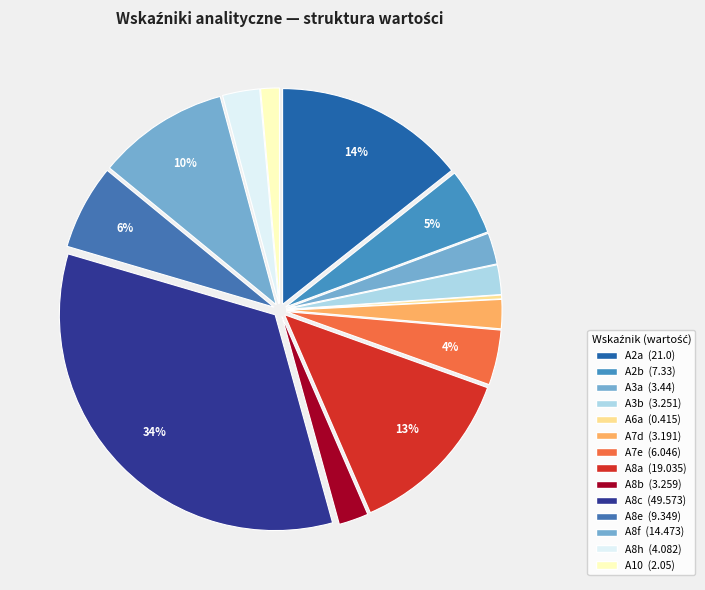

Is there a majority slice in this chart?

No